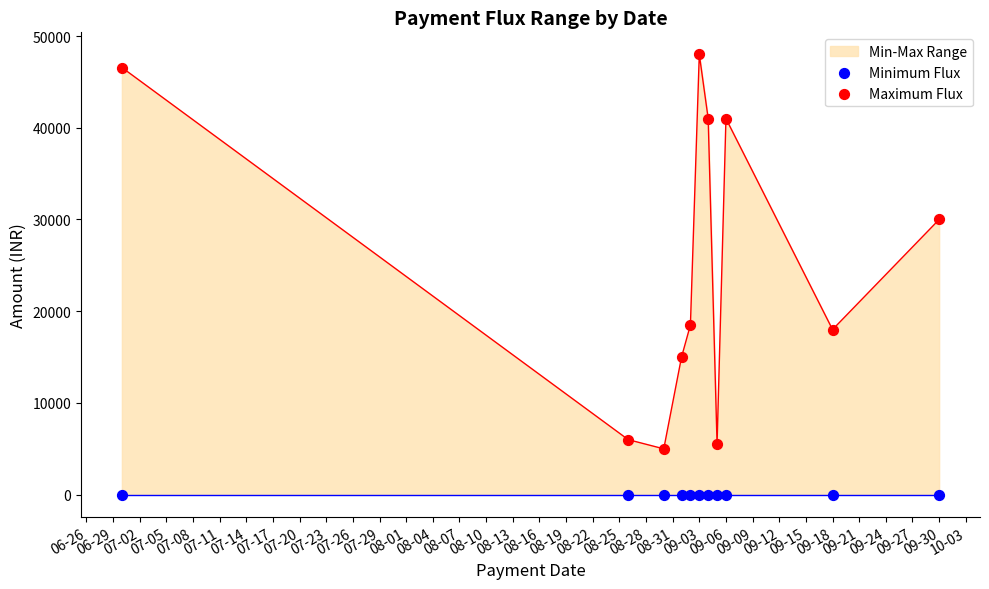

At how many categories does at least one series exceed 27020?

5